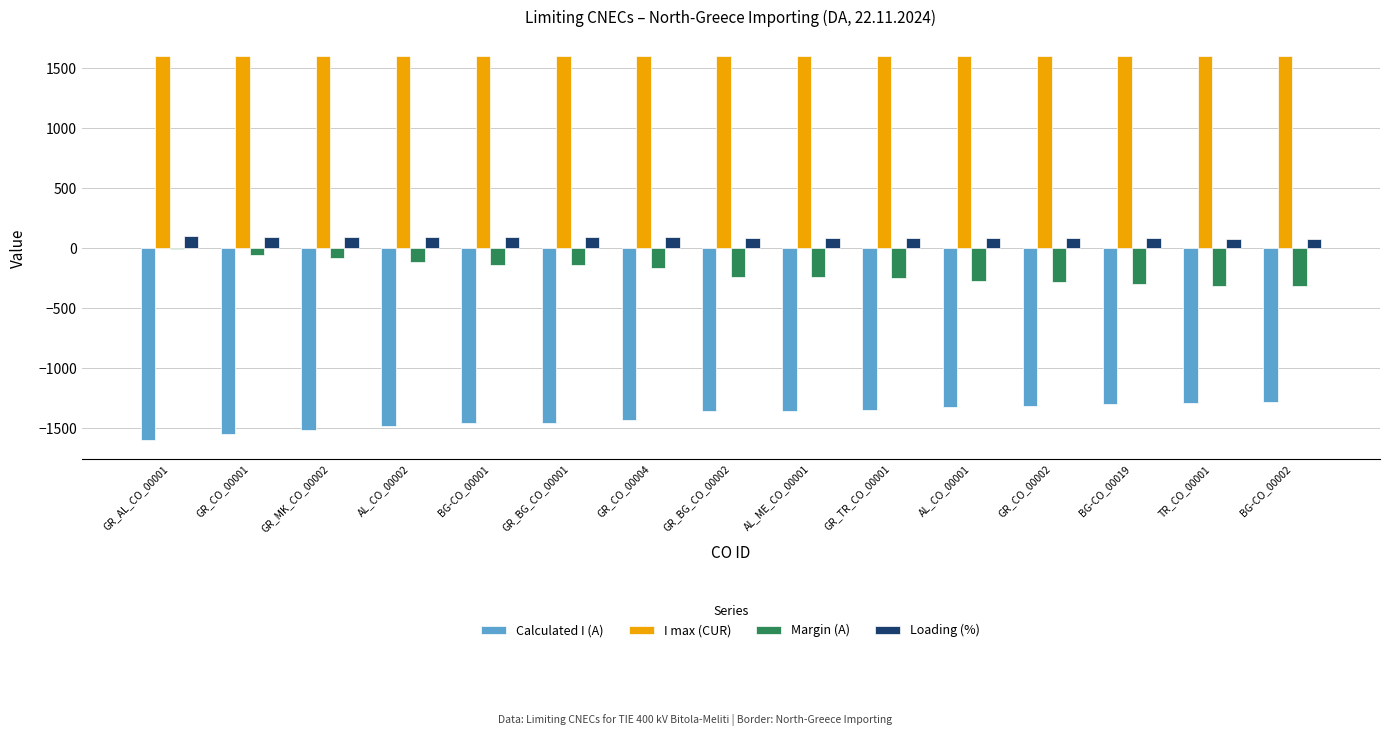

What is the greatest value displayed?

1600